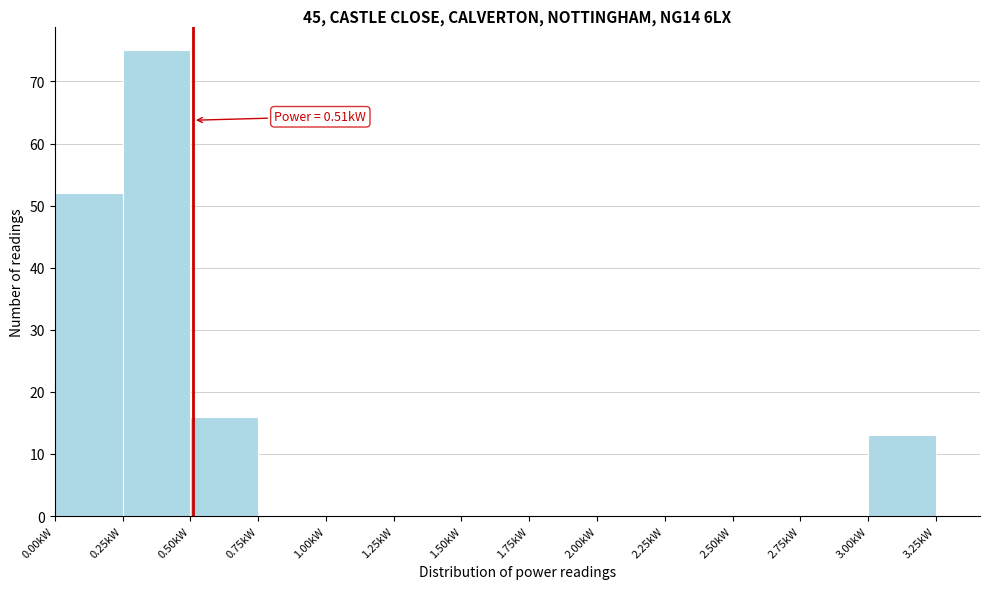

Which range on the x-axis has the tallest bar?

0.25 to 0.50